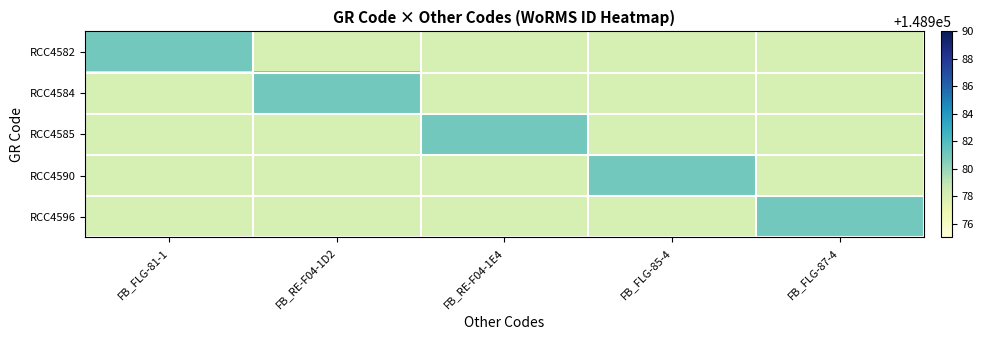

At how many categories does at least one series exceed 148980?

5